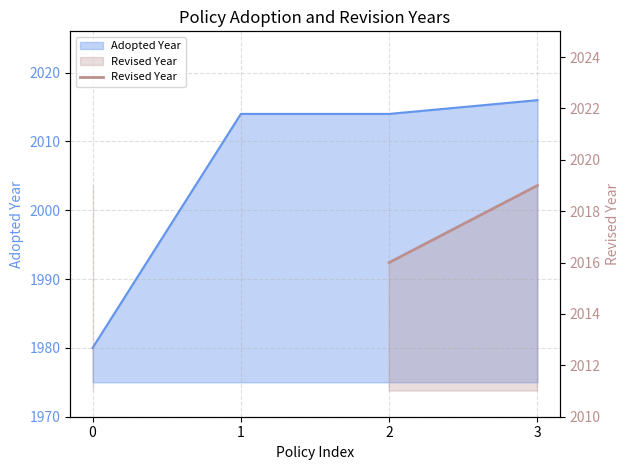

Count the number of values greater than 2016.

2